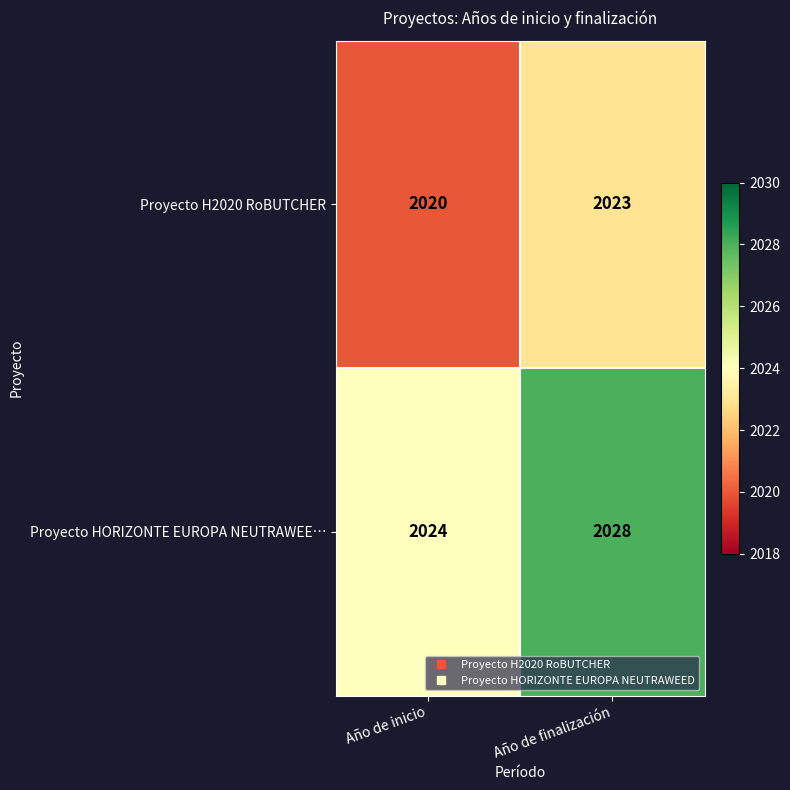

Which series changed the most between Año de inicio and Año de finalización?

Proyecto HORIZONTE EUROPA NEUTRAWEE…